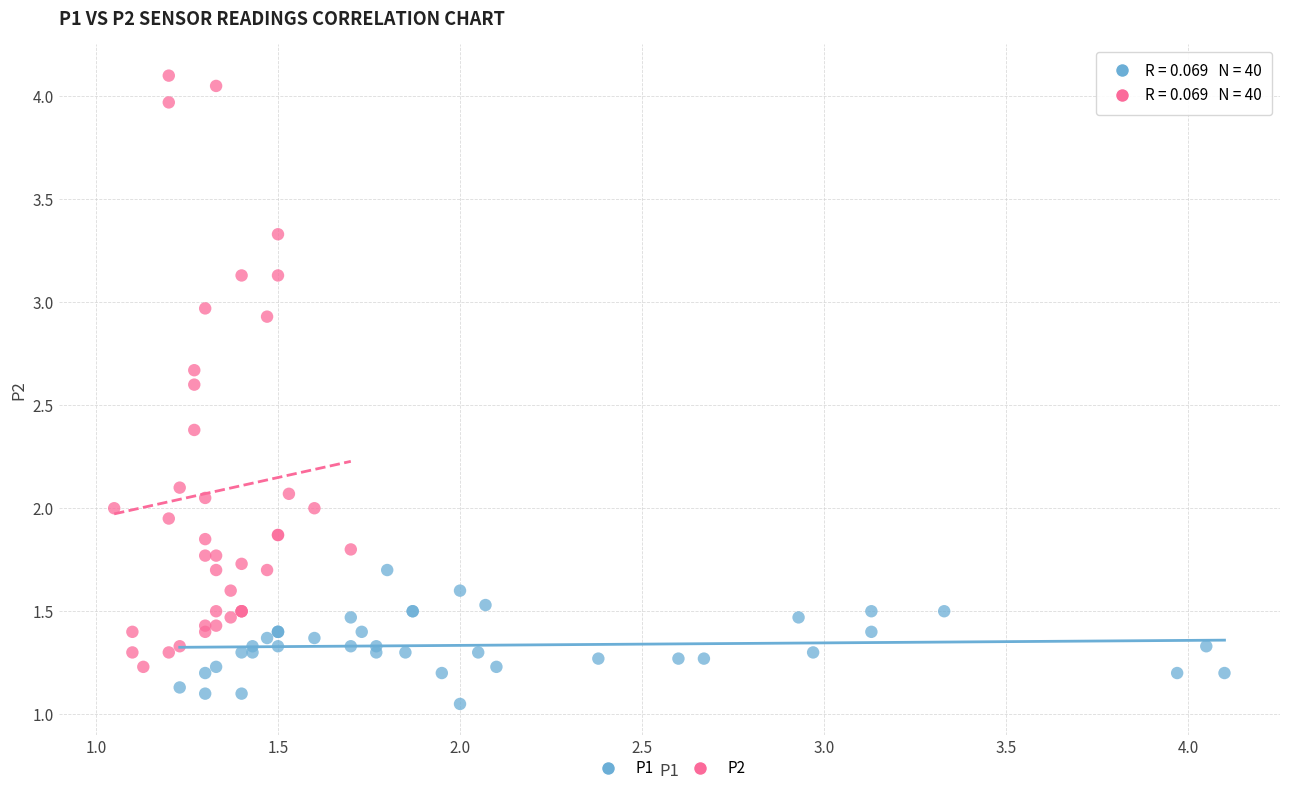

Which series contains the lowest Y value?

P1